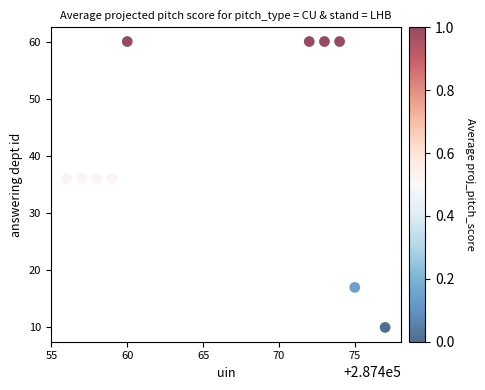

What is the average X value?

287466